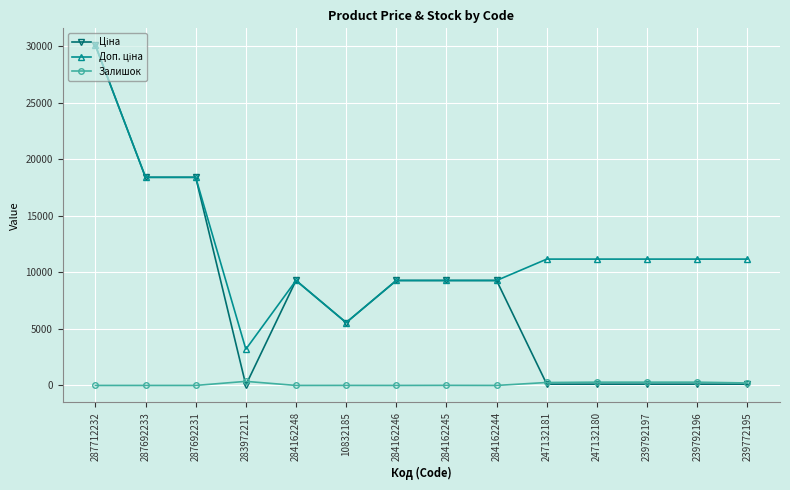

The Залишок series shows 290.0 at 247132180. True or false?

True